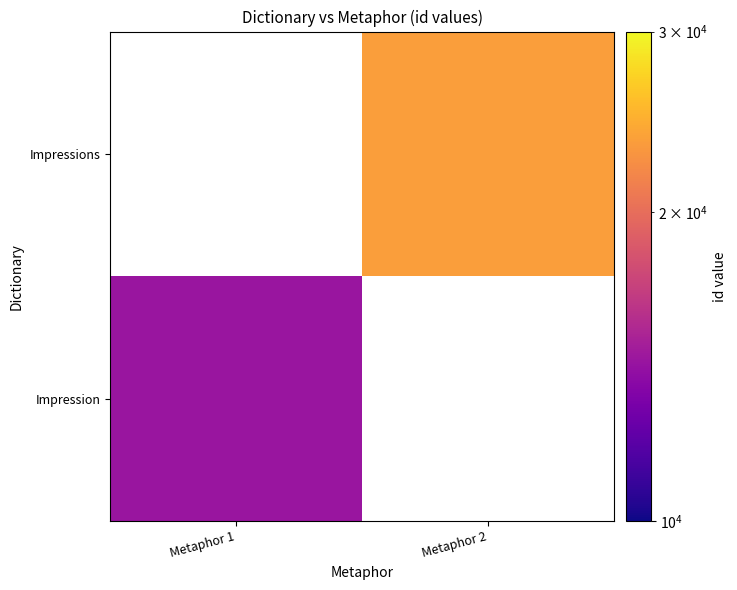

How many values in Impressions are above zero?

1